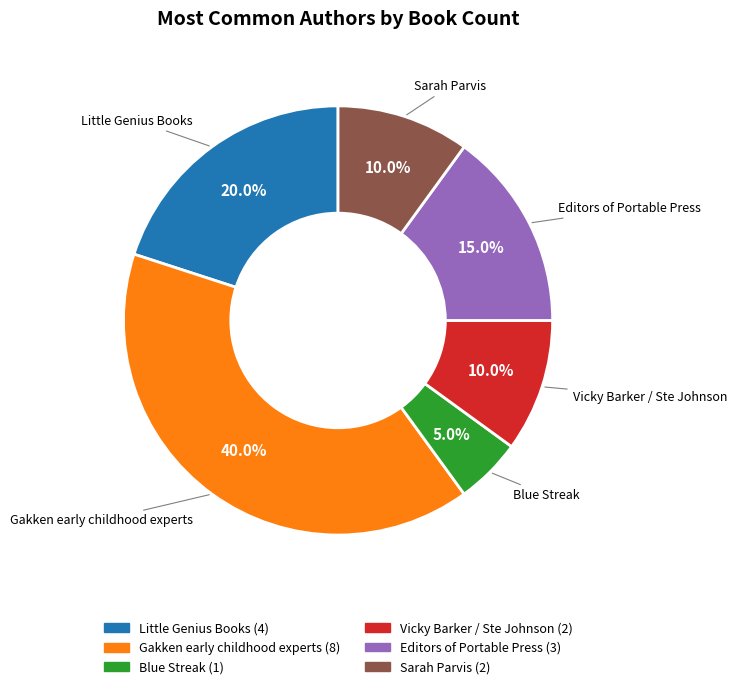

Which has a higher value, Editors of Portable Press or Vicky Barker / Ste Johnson?

Editors of Portable Press